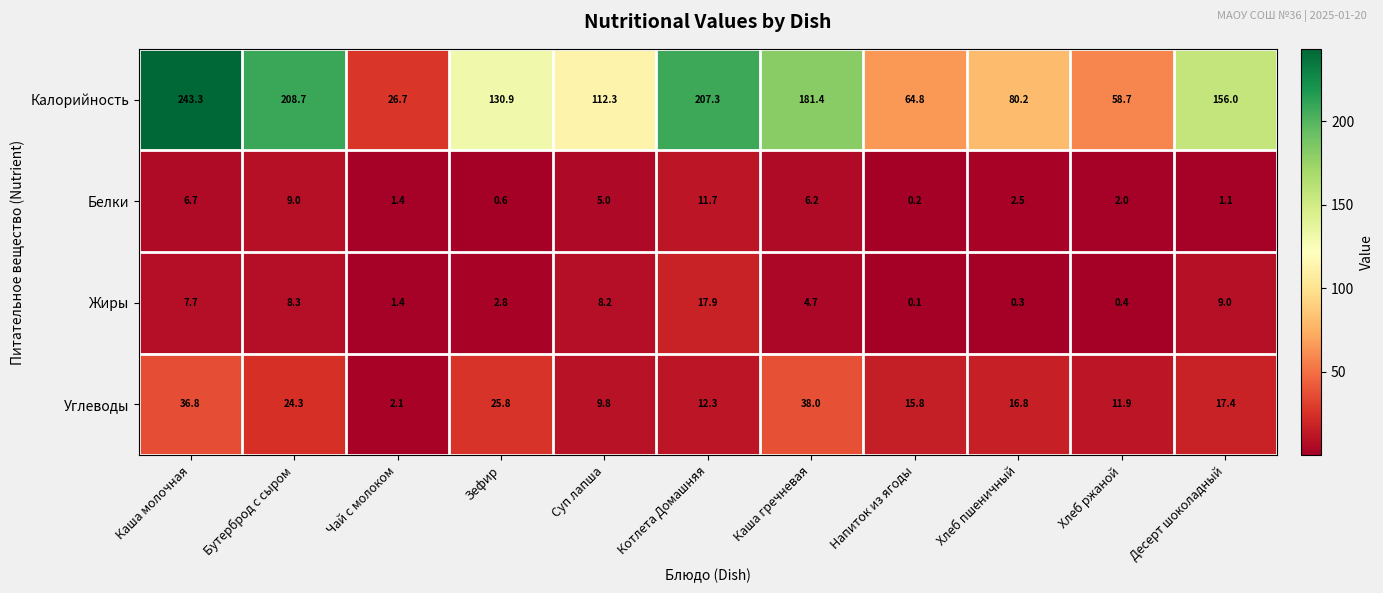

What is the greatest value displayed?

243.3